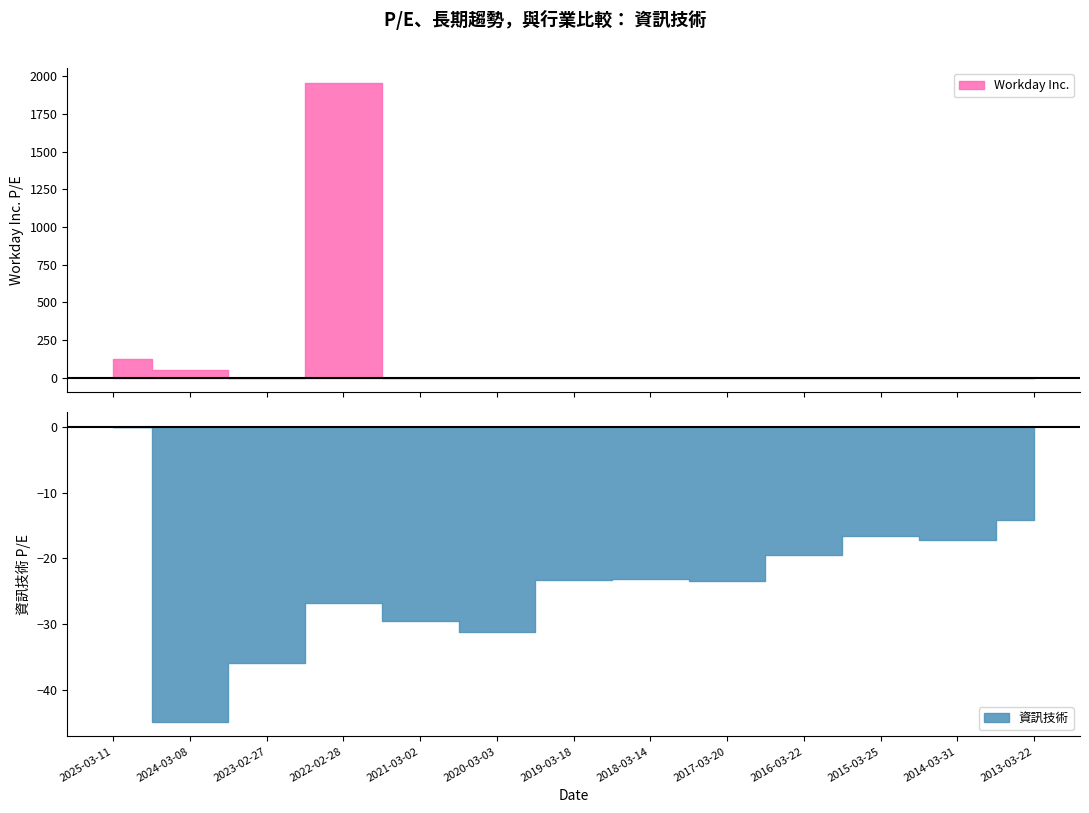

How many lines are shown in the chart?

2